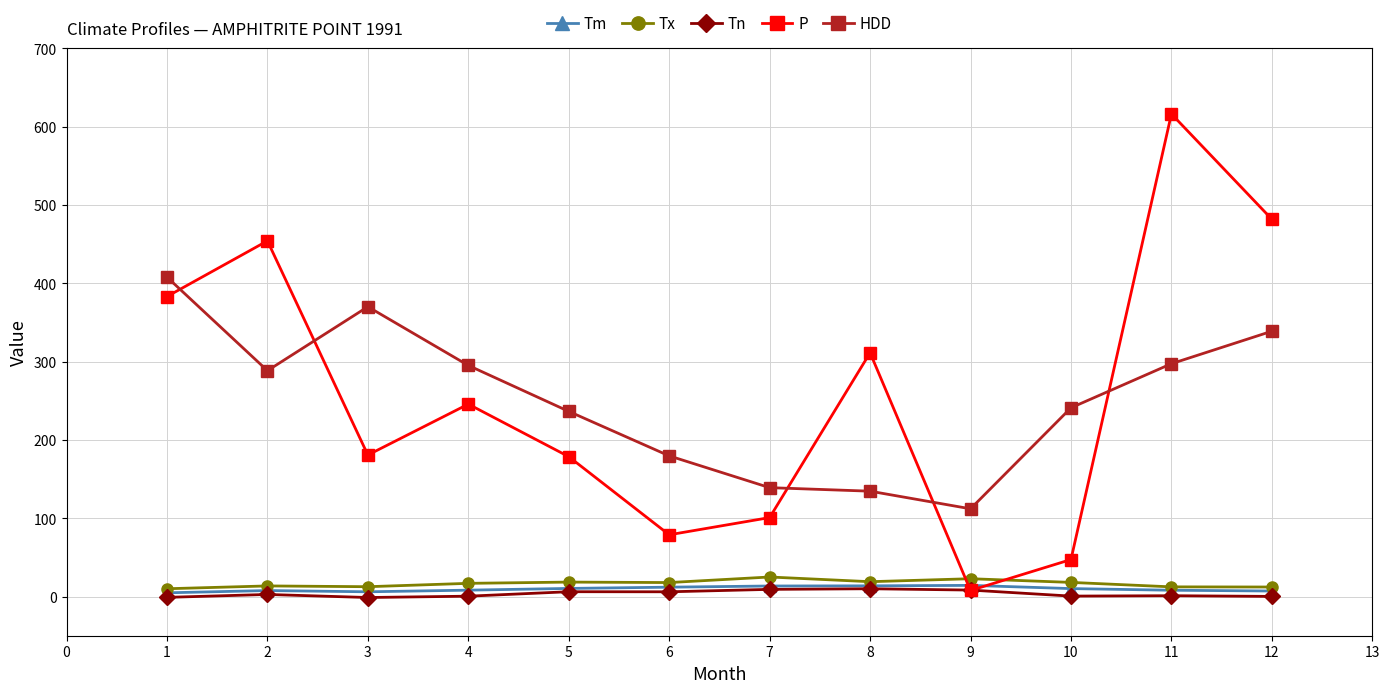

The value of HDD at 4 is 295.2. True or false?

True